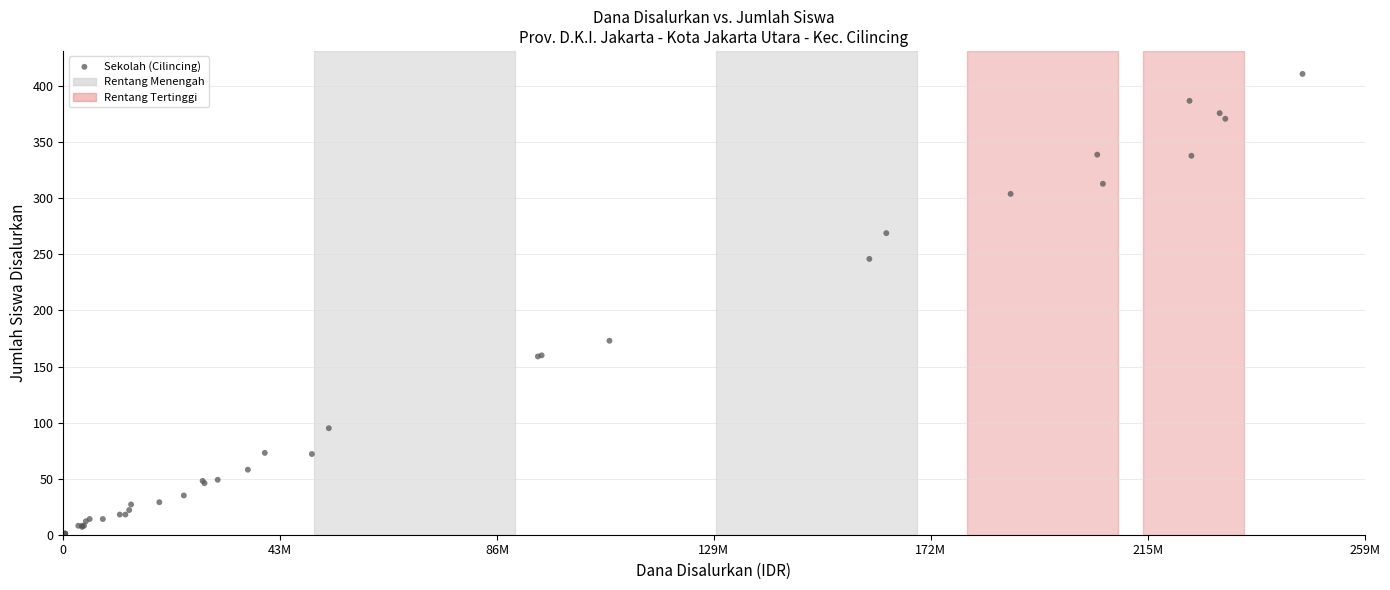

What Y value in the scatter plot is closest to 206?

173